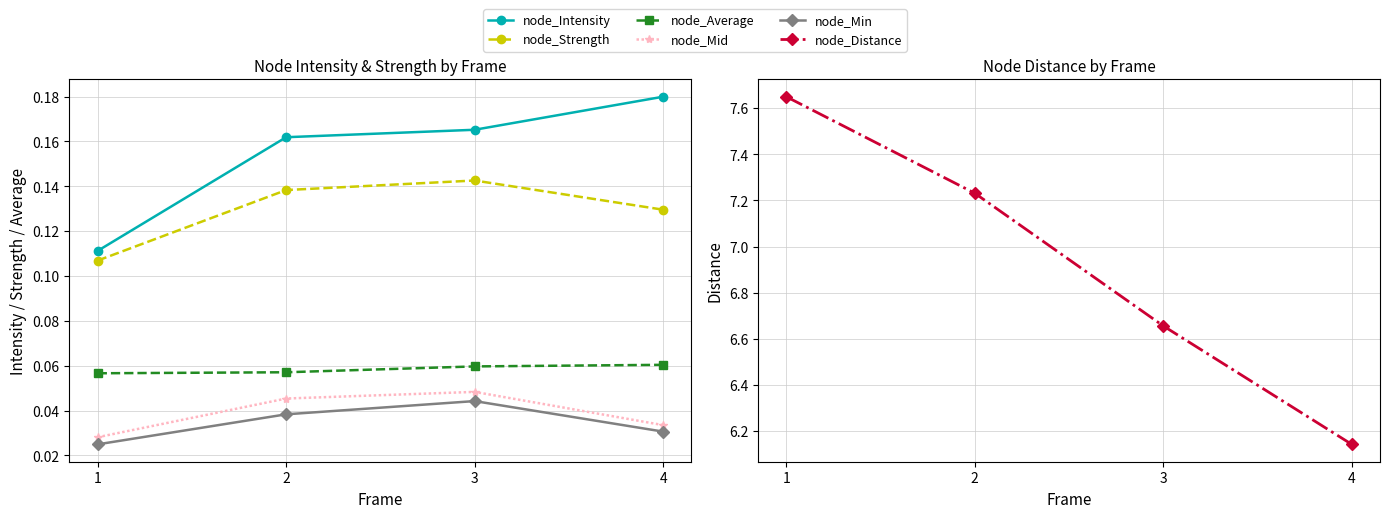

How many lines are shown in the chart?

6